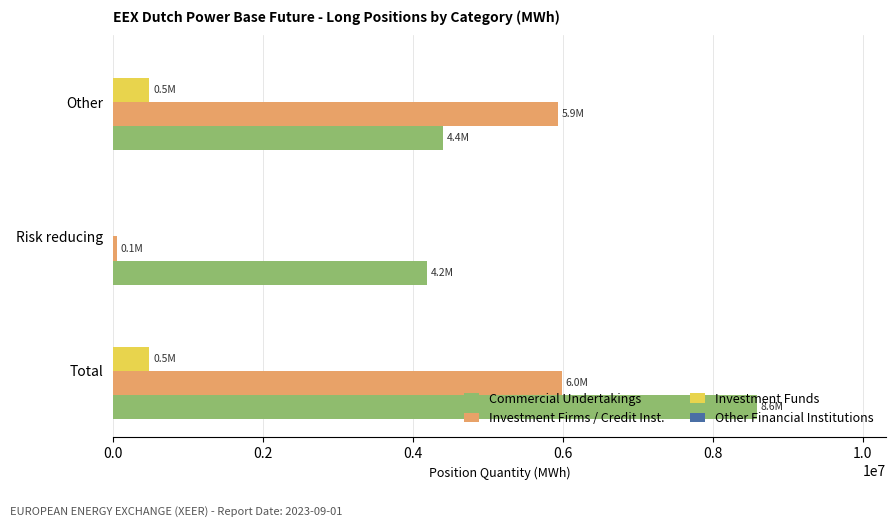

Which label corresponds to the largest value in the chart?

Total